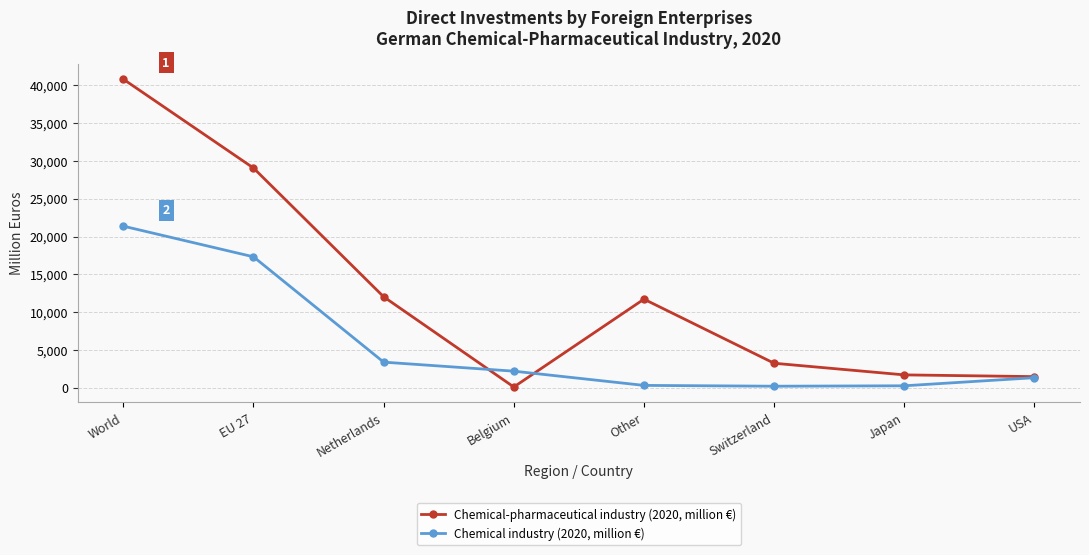

At which label does Chemical industry (2020, million €) reach its peak?

World